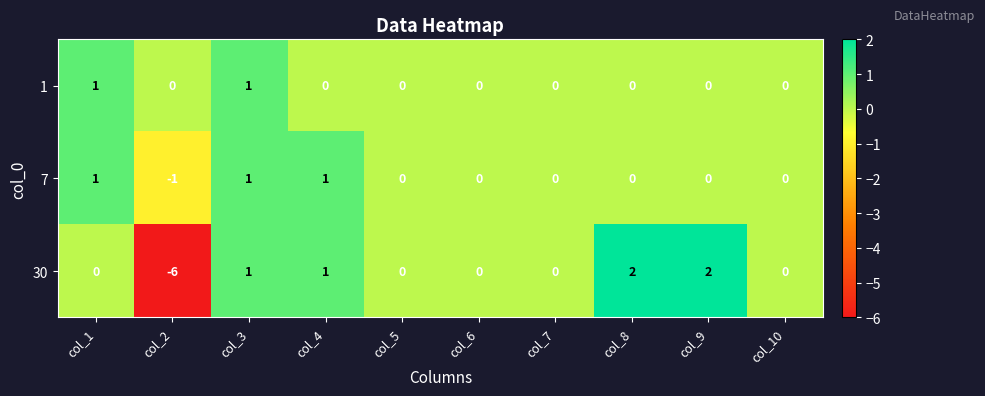

The value of 7 at col_2 is 0. True or false?

False